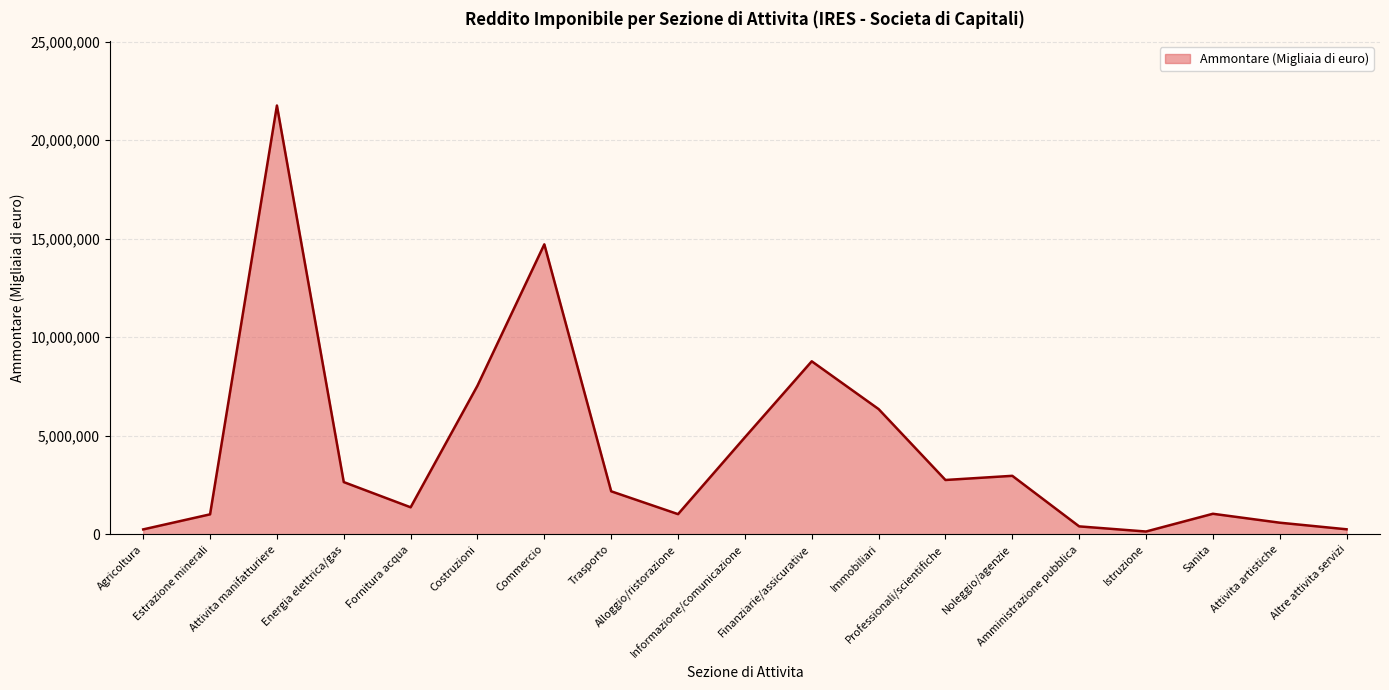

What is the change in value from Costruzioni to Professionali/scientifiche?

-4784142